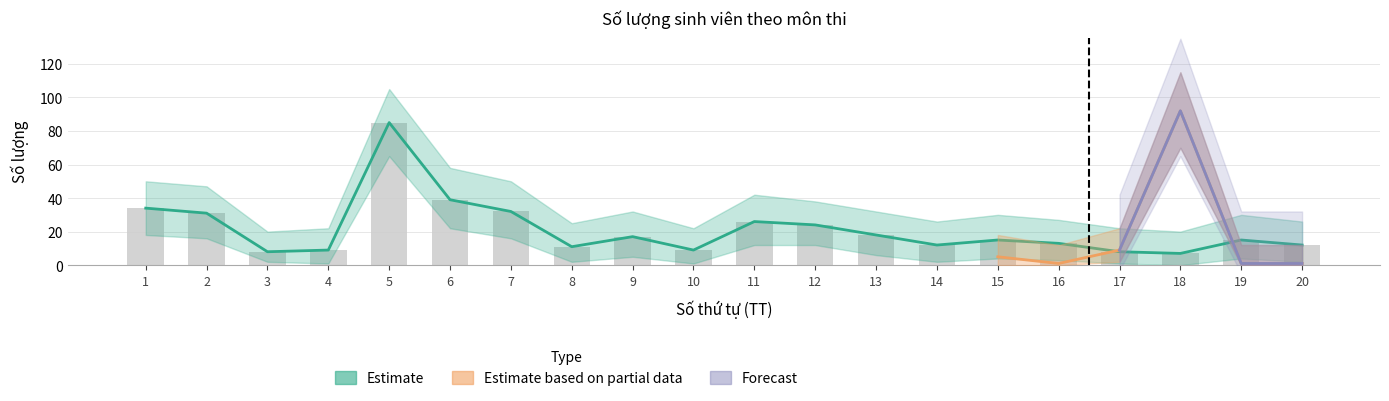

How many data points in Số lượng are less than 15?

9